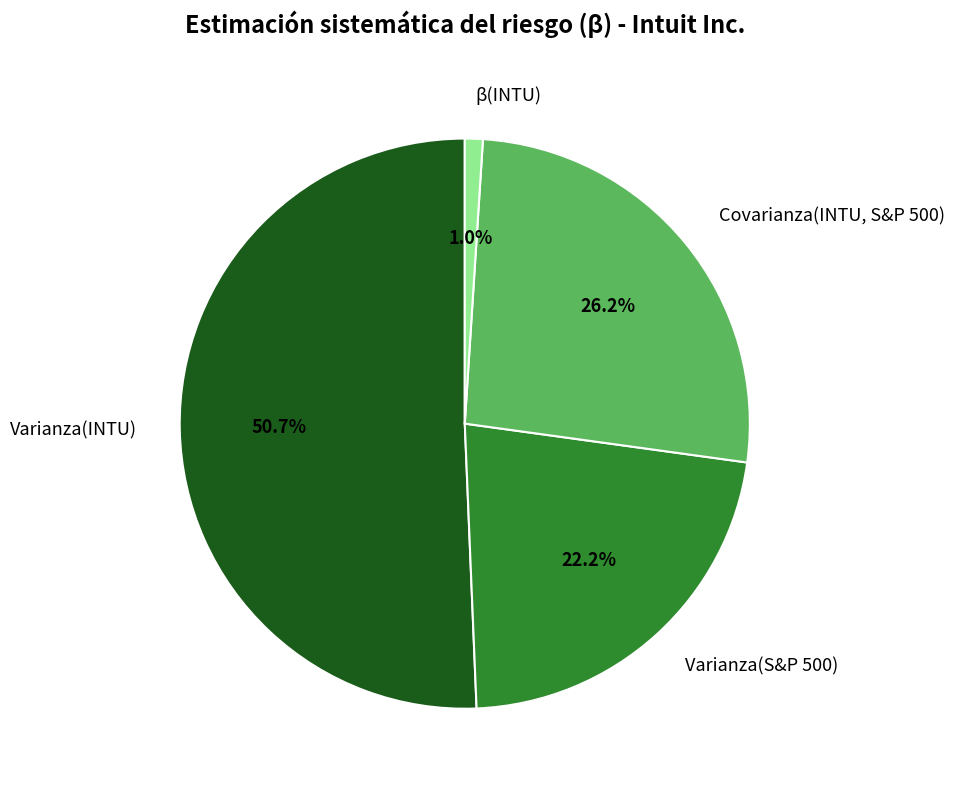

Which category accounts for the majority?

Varianza(INTU)